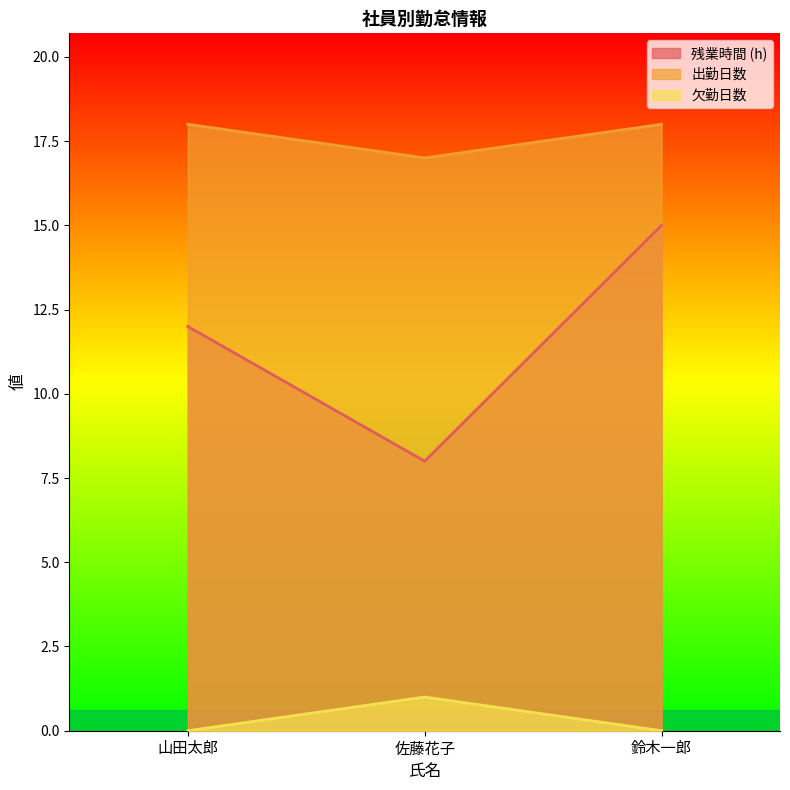

How many values in the 残業時間 (h) series are below 12?

1